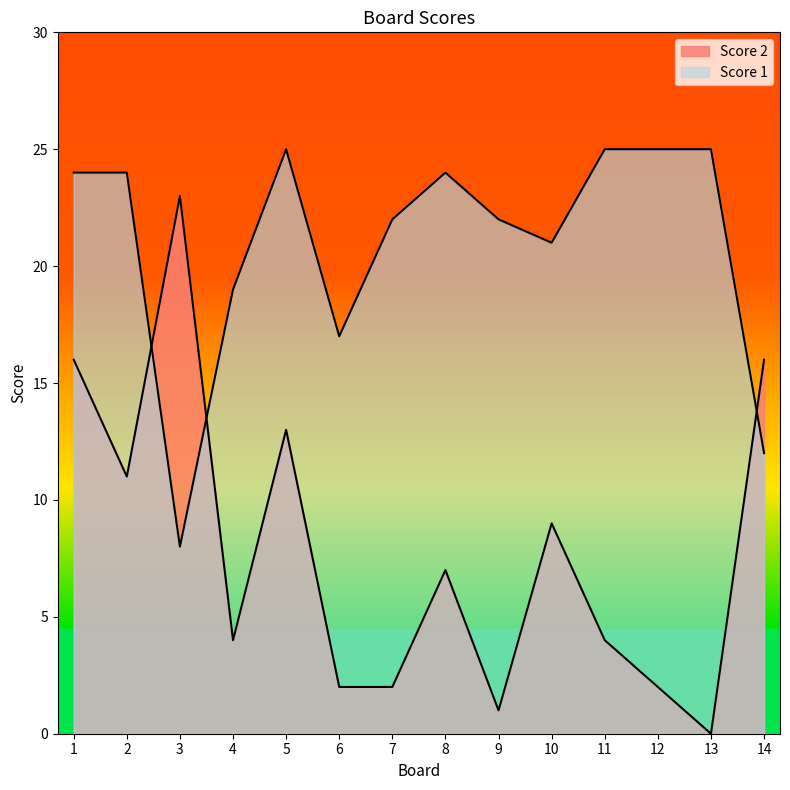

Reading right to left, what are all the values shown in this chart?

Score 2: 16	0	2	4	9	1	7	2	2	13	4	23	11	16
Score 1: 12	25	25	25	21	22	24	22	17	25	19	8	24	24